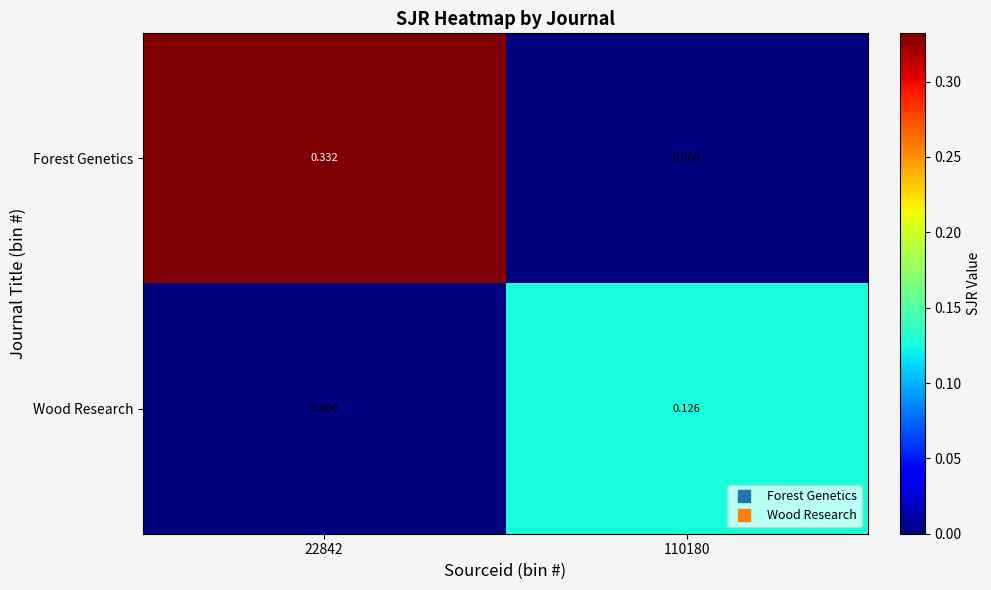

Which series changed the most between 22842 and 110180?

Forest Genetics